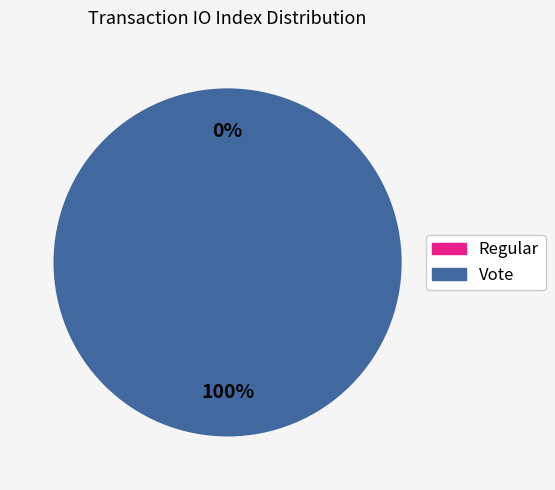

Which category has the biggest portion of the pie?

Vote